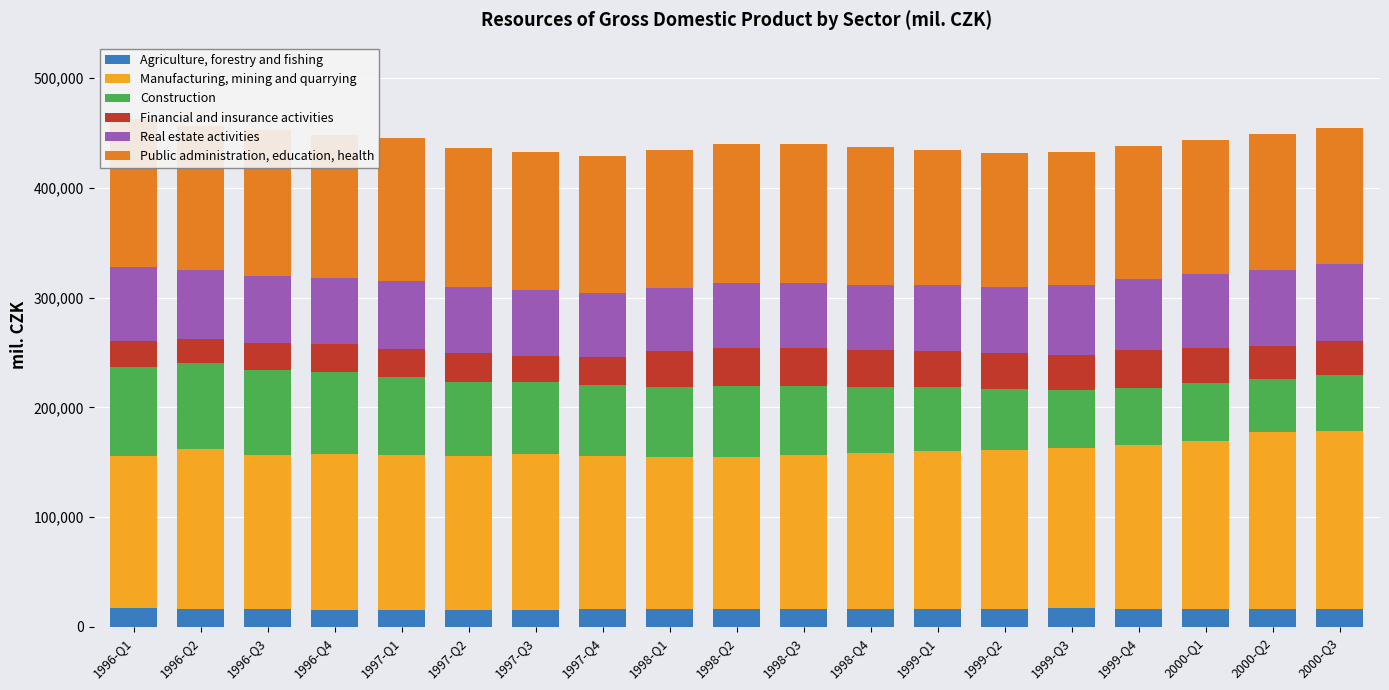

List the labels in order of Manufacturing, mining and quarrying value, largest first.

2000-Q3, 2000-Q2, 2000-Q1, 1999-Q4, 1996-Q2, 1999-Q3, 1999-Q2, 1999-Q1, 1997-Q3, 1998-Q4, 1996-Q4, 1997-Q1, 1997-Q2, 1996-Q3, 1998-Q3, 1997-Q4, 1998-Q2, 1998-Q1, 1996-Q1